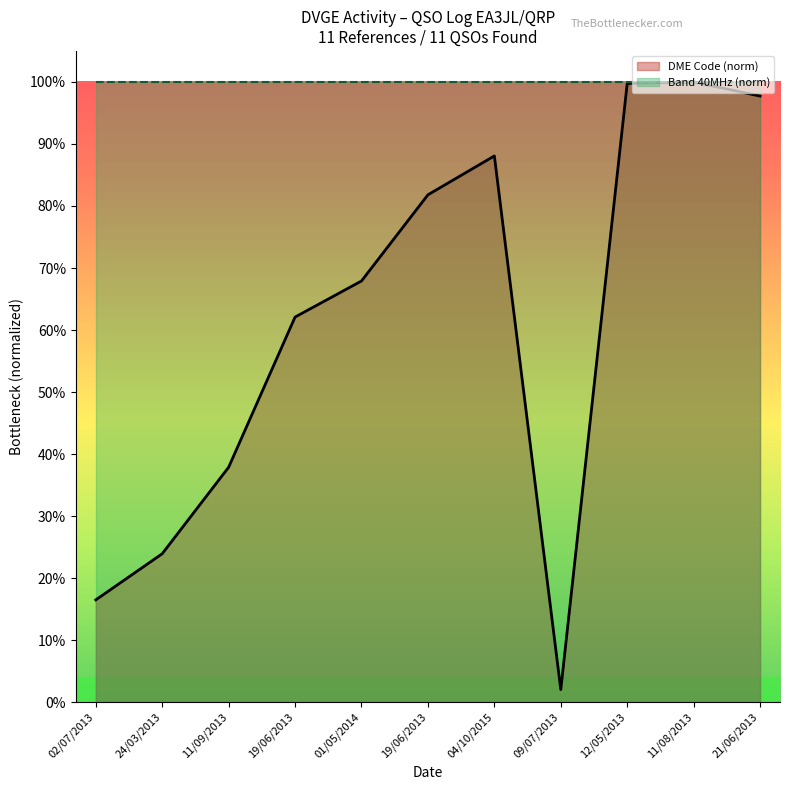

List the series in order of their overall mean, lowest first.

DME Code (norm), Band 40MHz (norm)